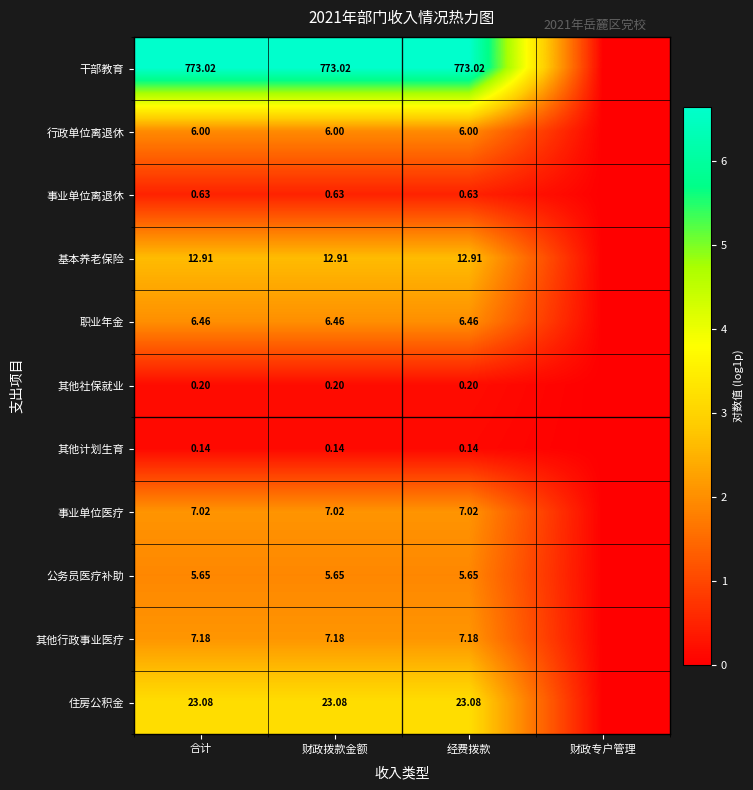

Rank the series at 经费拨款 from highest to lowest value.

干部教育, 住房公积金, 基本养老保险, 其他行政事业医疗, 事业单位医疗, 职业年金, 行政单位离退休, 公务员医疗补助, 事业单位离退休, 其他社保就业, 其他计划生育